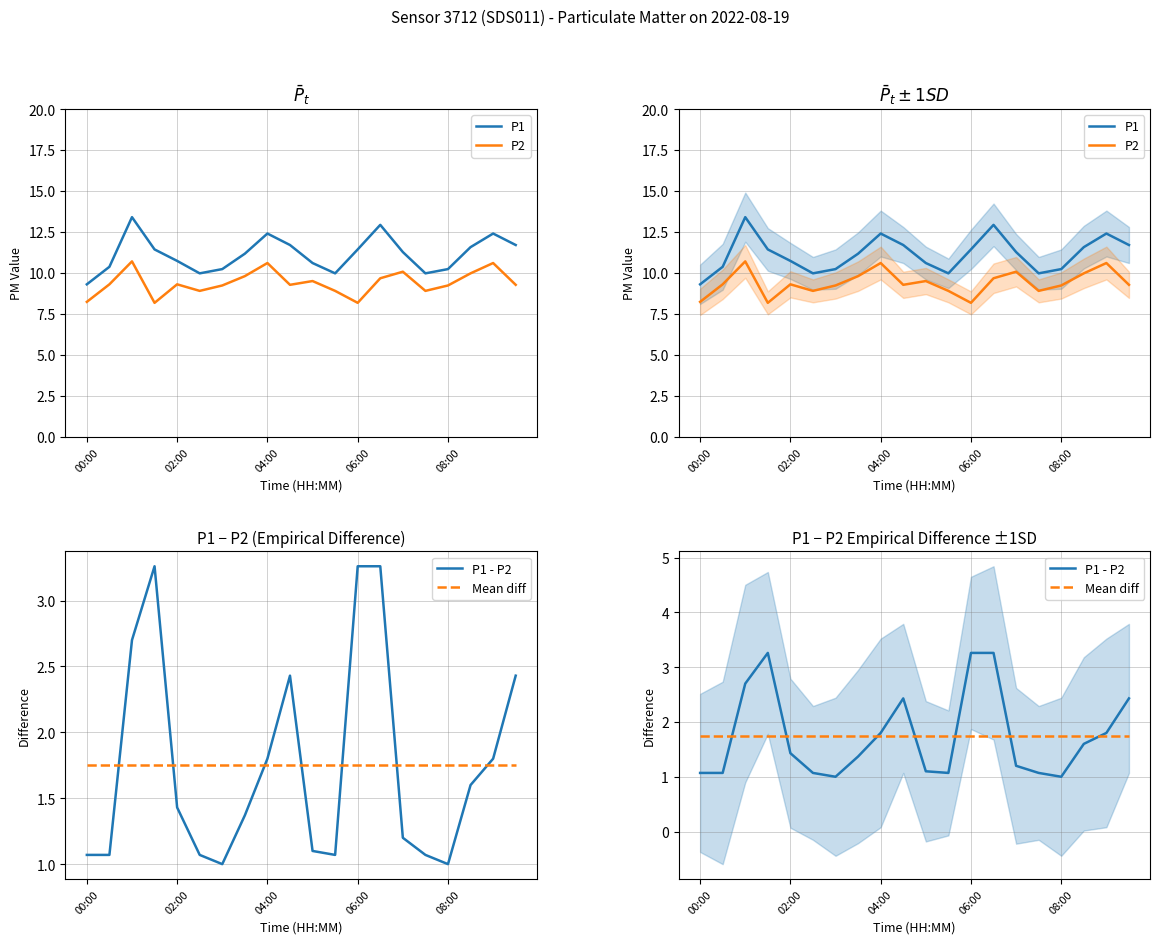

What are all the series names shown in the legend?

P1, P2, P1 - P2, Mean diff